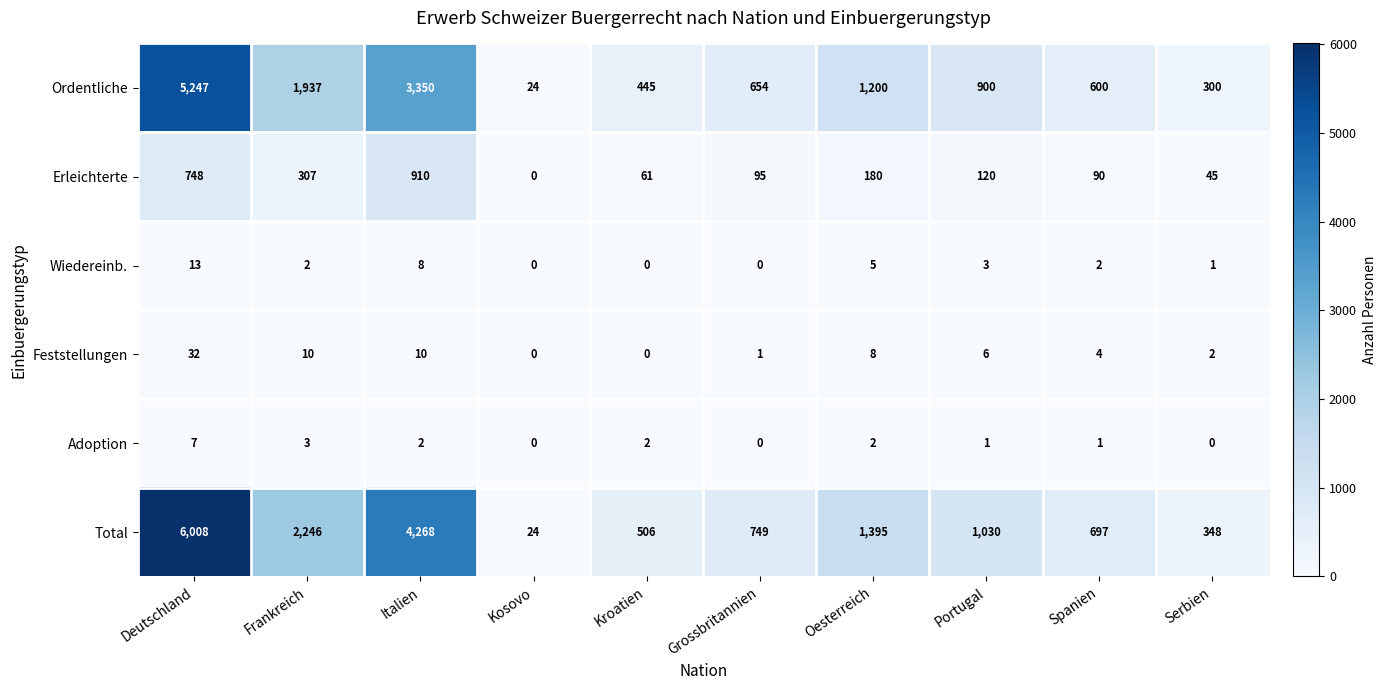

Count the Adoption values in the range 0 to 2.

8